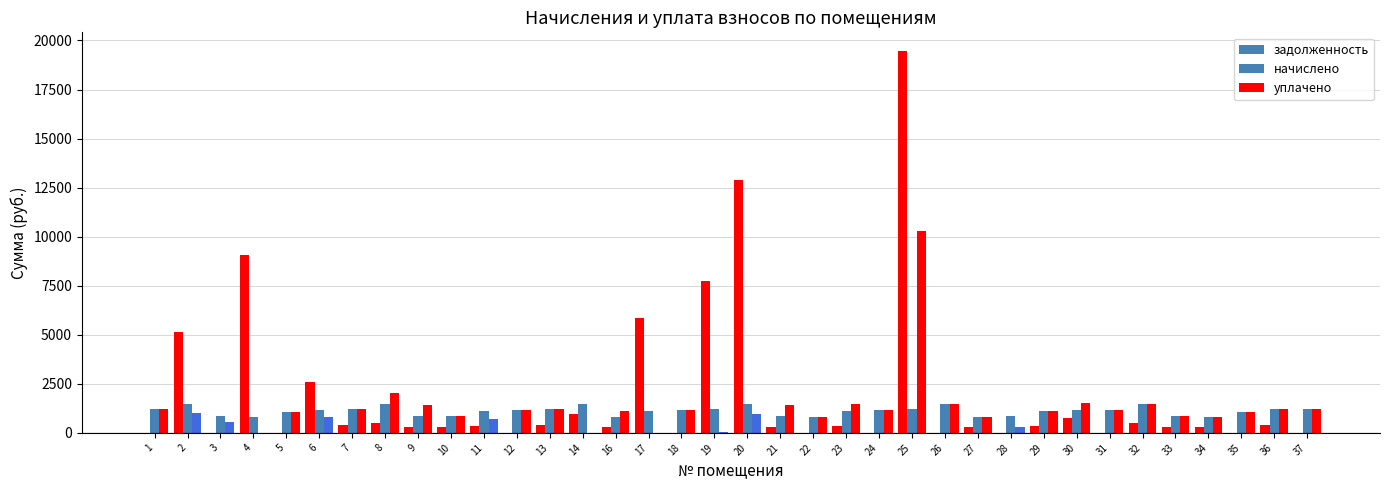

How many groups of bars are there?

36